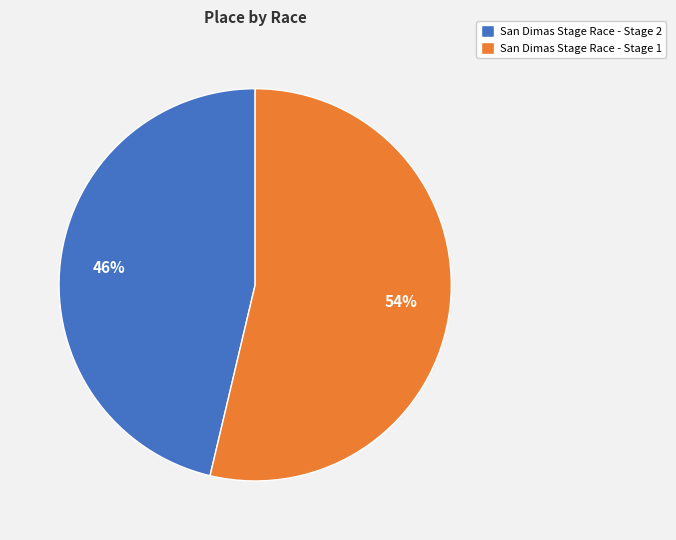

To the nearest percent, what is the average slice percentage?

50%